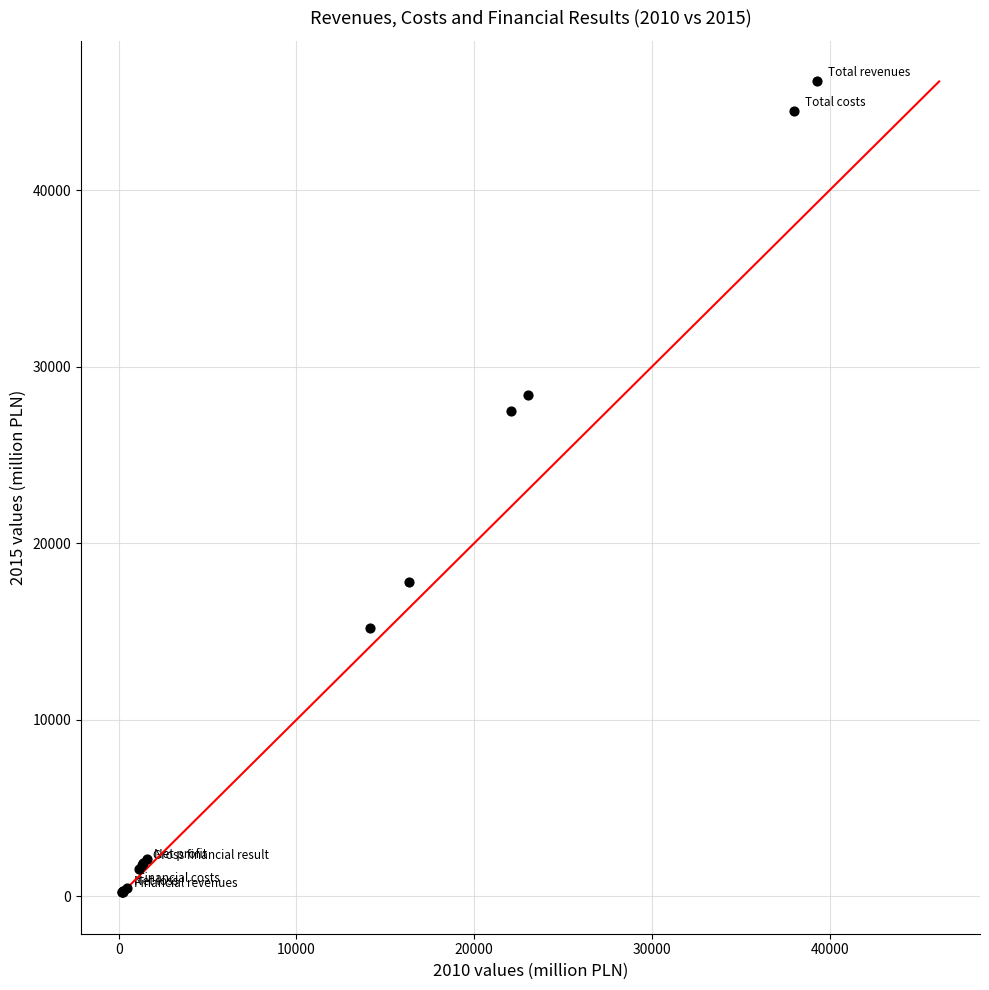

What Y value in the scatter plot is closest to 23190?

27466.5